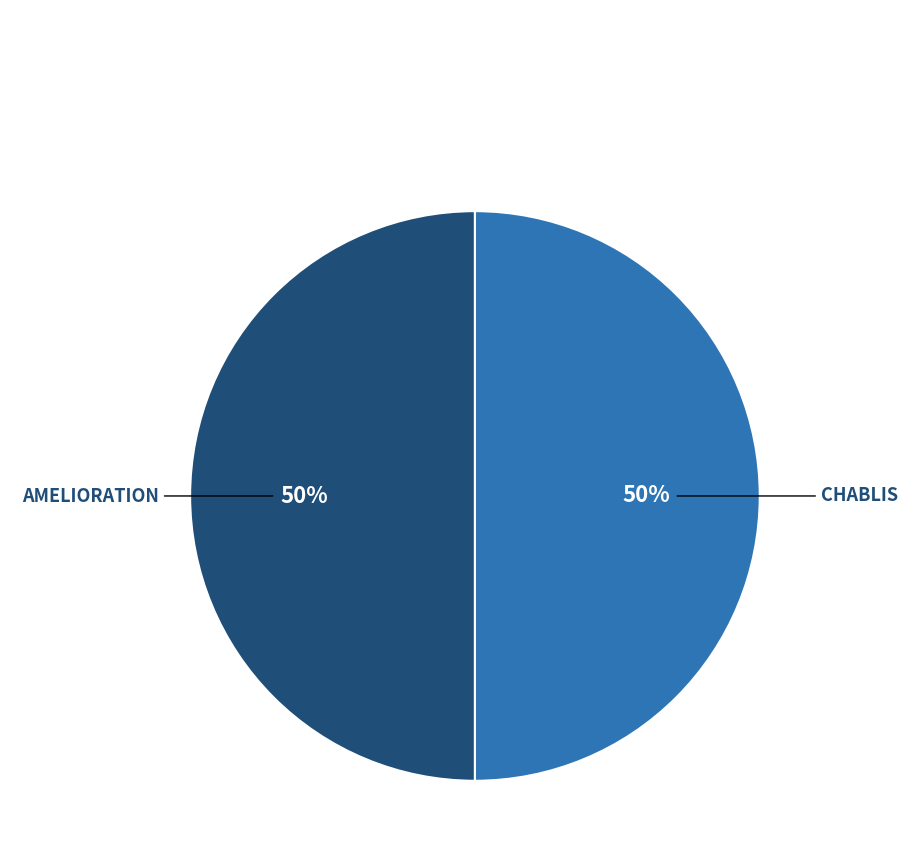

Combined, do CHABLIS and AMELIORATION account for over 50%?

Yes